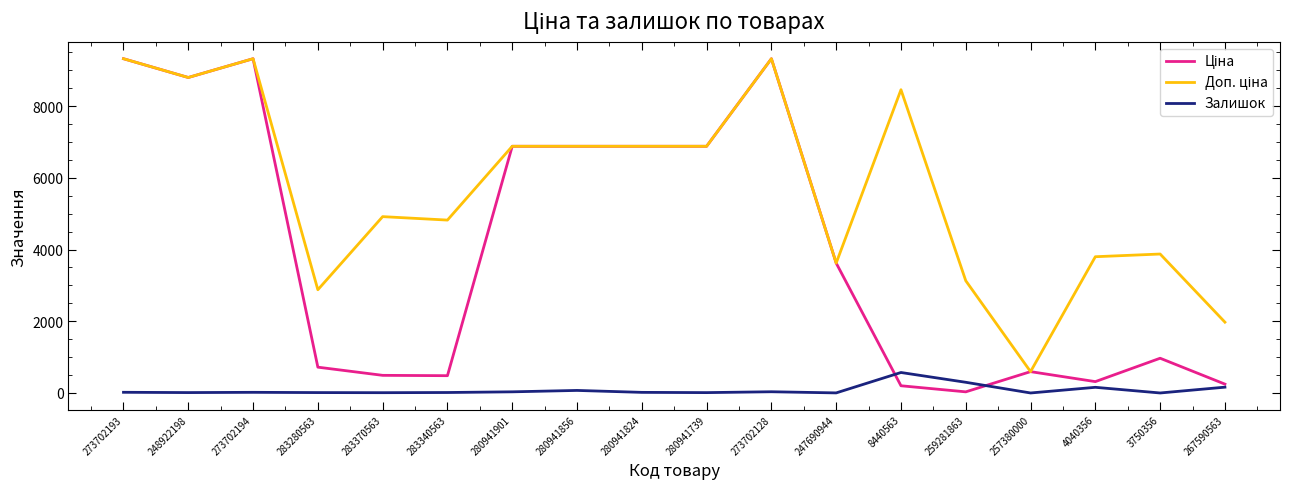

What is the total value across all series at 3750356?

4843.5